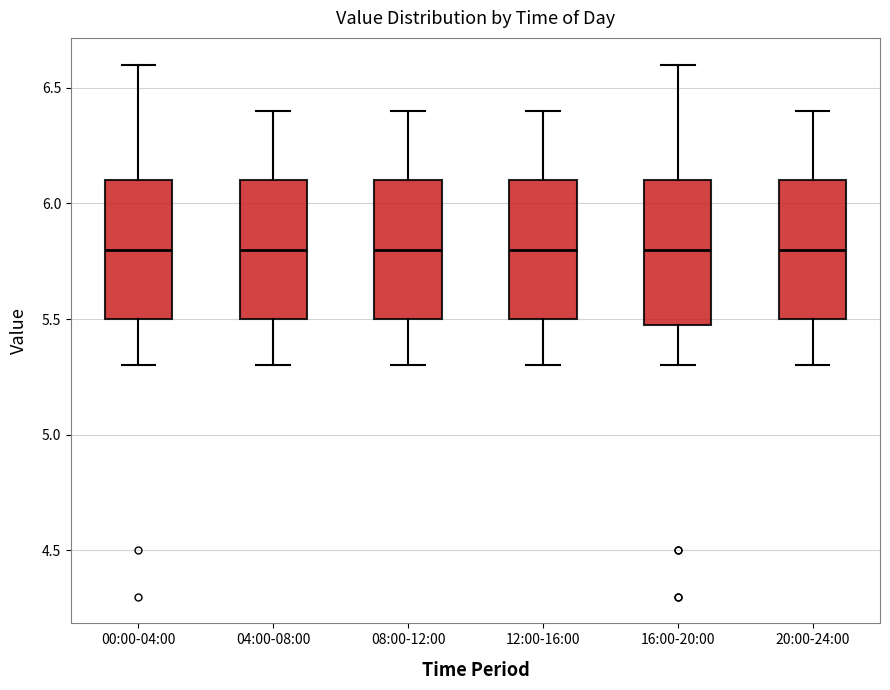

Where is the lower edge of the box for 16:00-20:00 on the y-axis? The values are not printed on the chart, so give them approximately, as read against the axis.

5.5